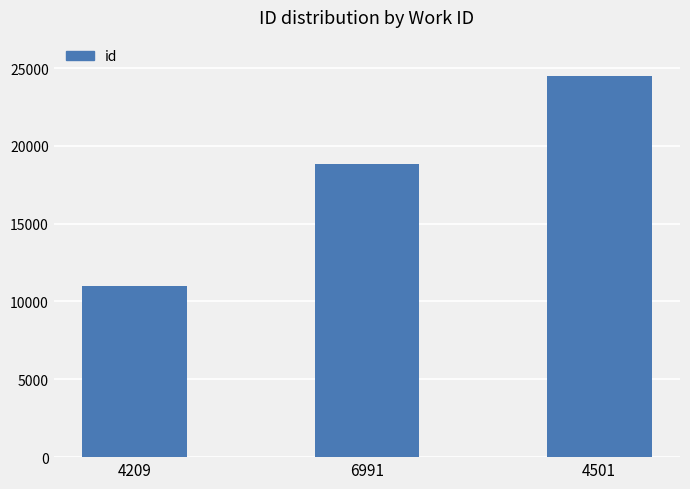

Reading left to right, extract all data points from this chart.

4209=11008	6991=18863	4501=24460